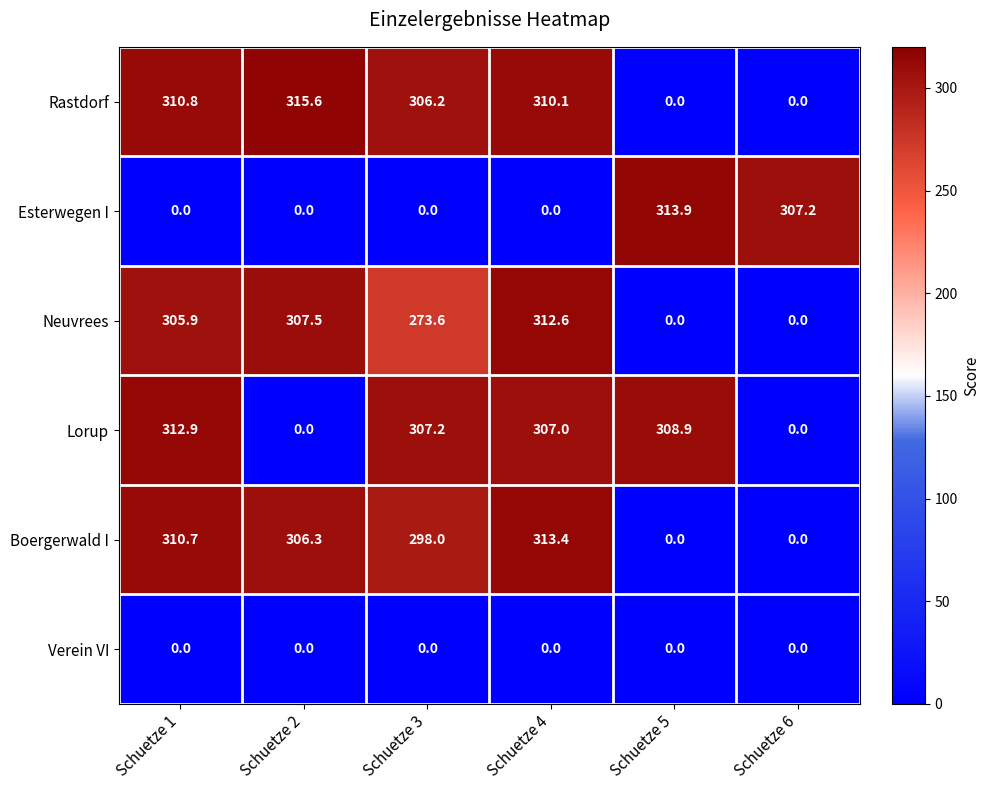

How many categories are shown in the chart?

6